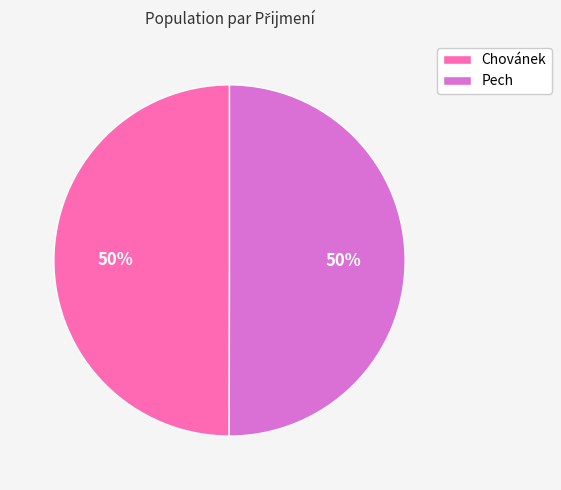

Approximately how many times larger is the value at Chovánek compared to Pech?

1.0